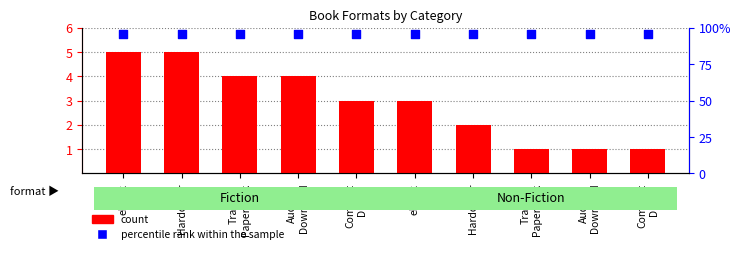

Which series reaches the maximum Y coordinate?

percentile rank within the sample